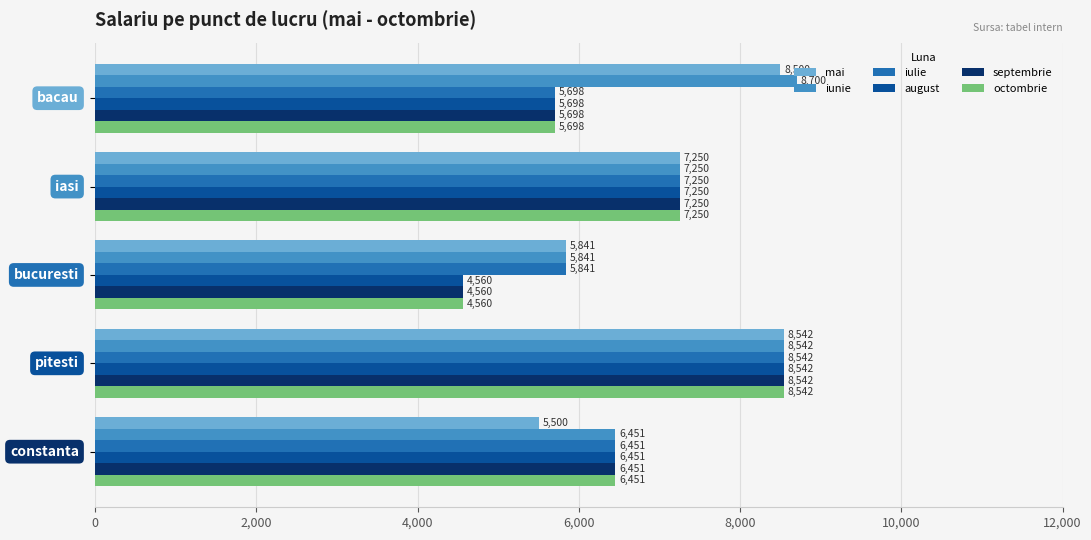

Which series has the largest total across all categories?

iunie